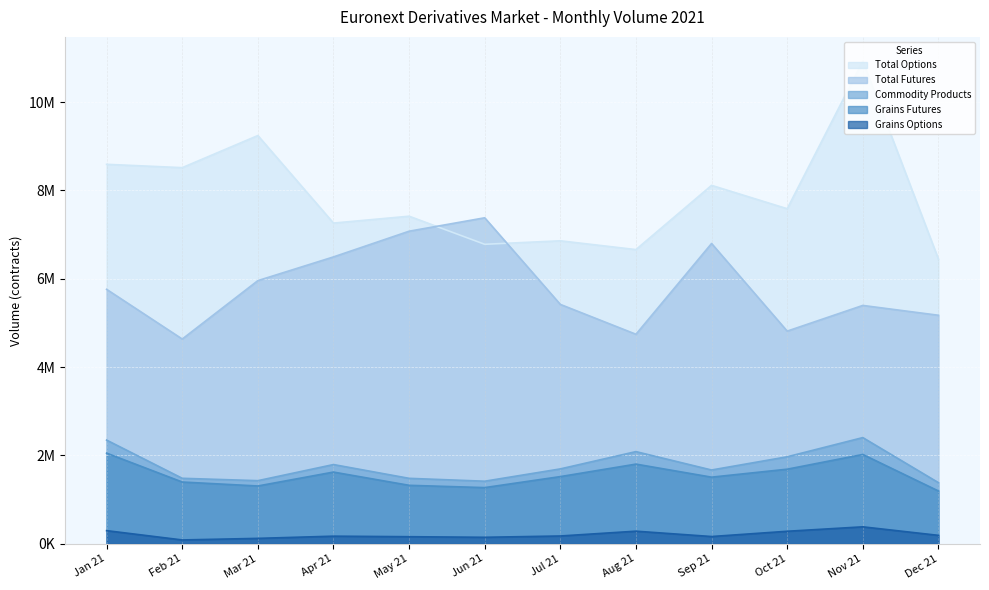

What is the label of the 2nd point from the right?

Nov 21